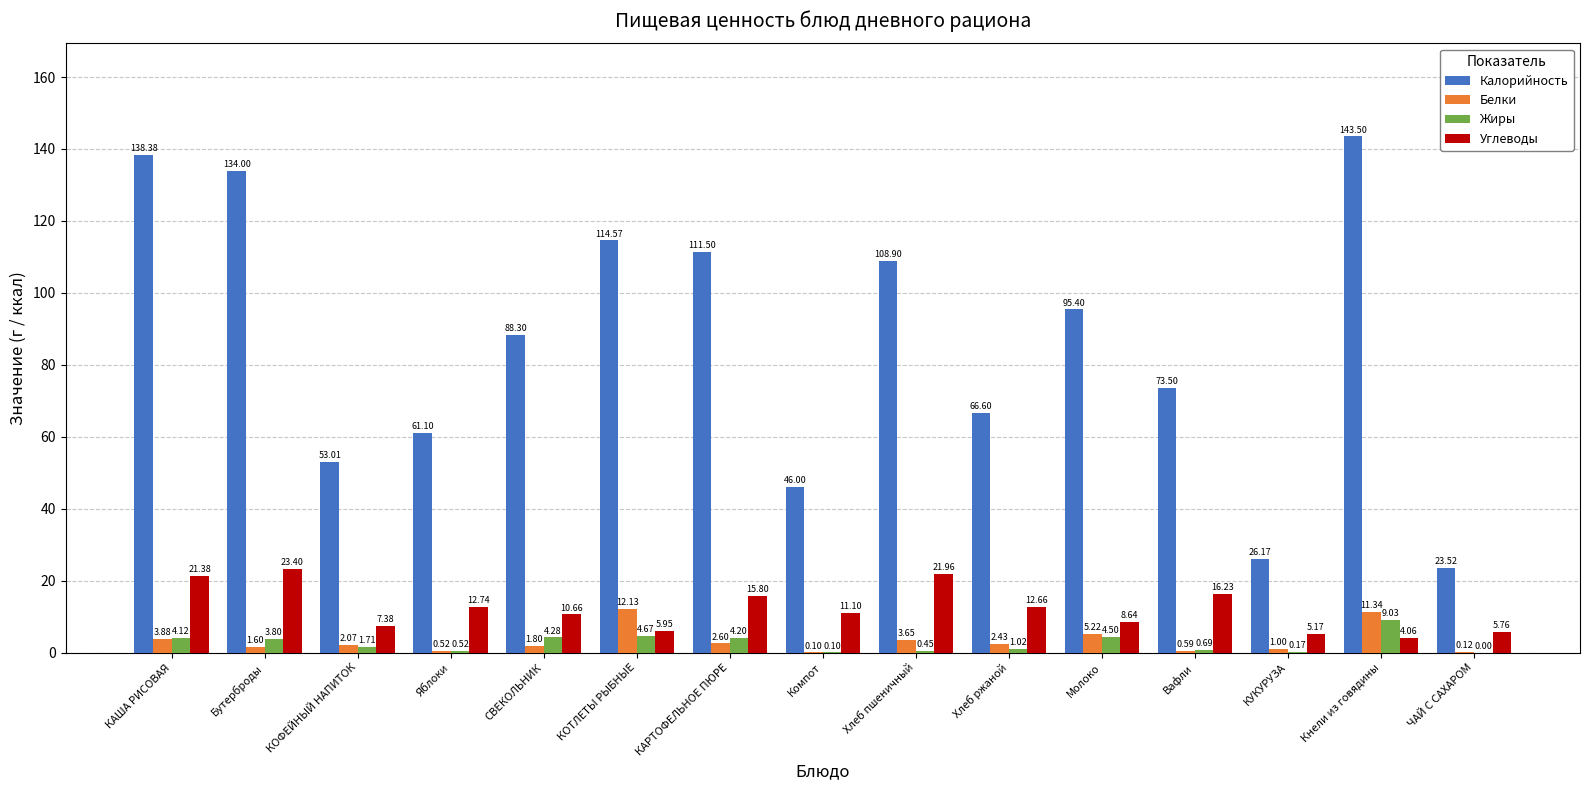

The value of Калорийность at Кнели из говядины is 214.4. True or false?

False